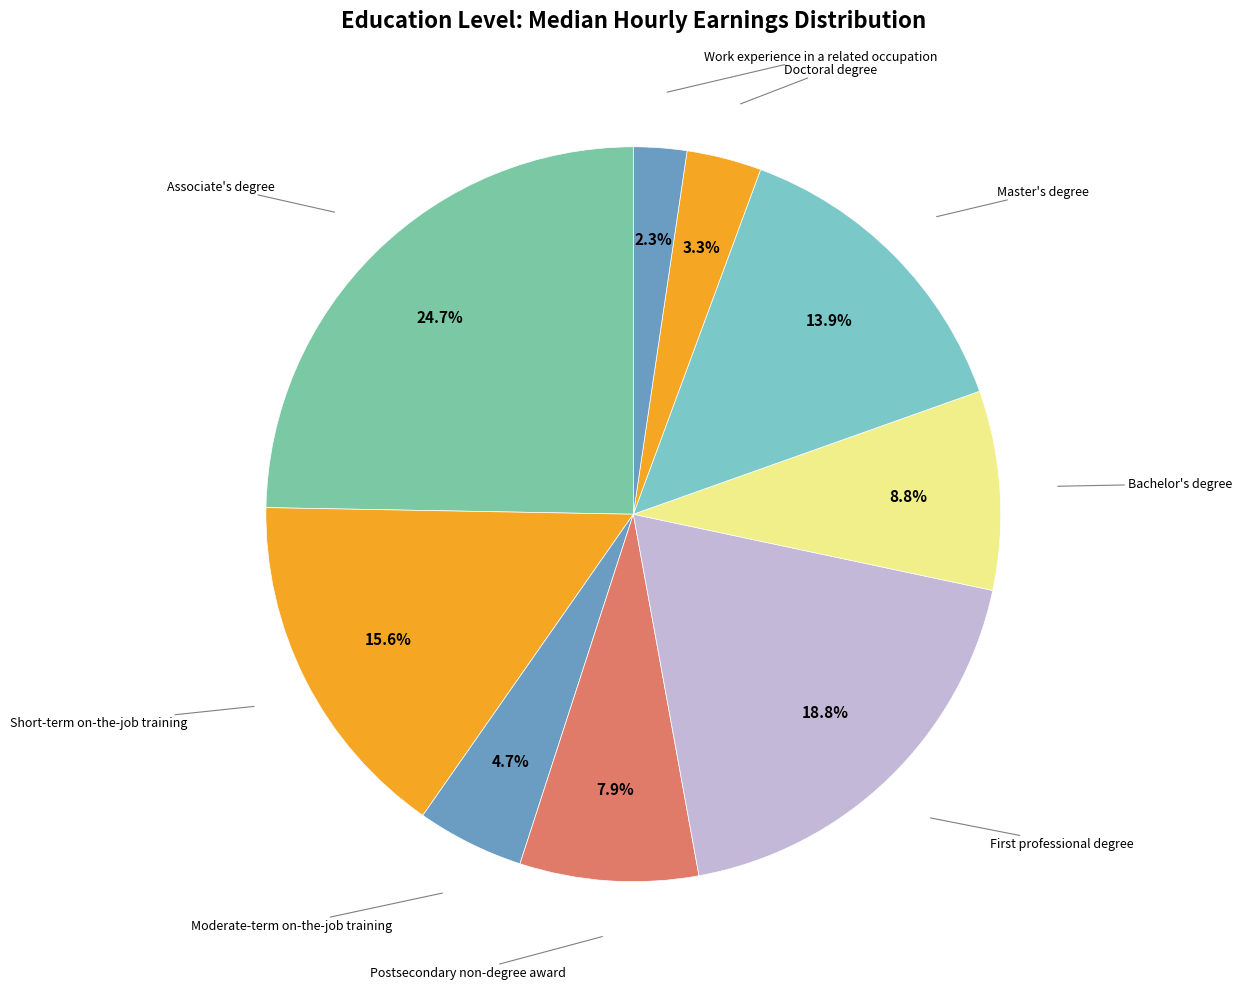

To the nearest percent, what is the average slice percentage?

11%